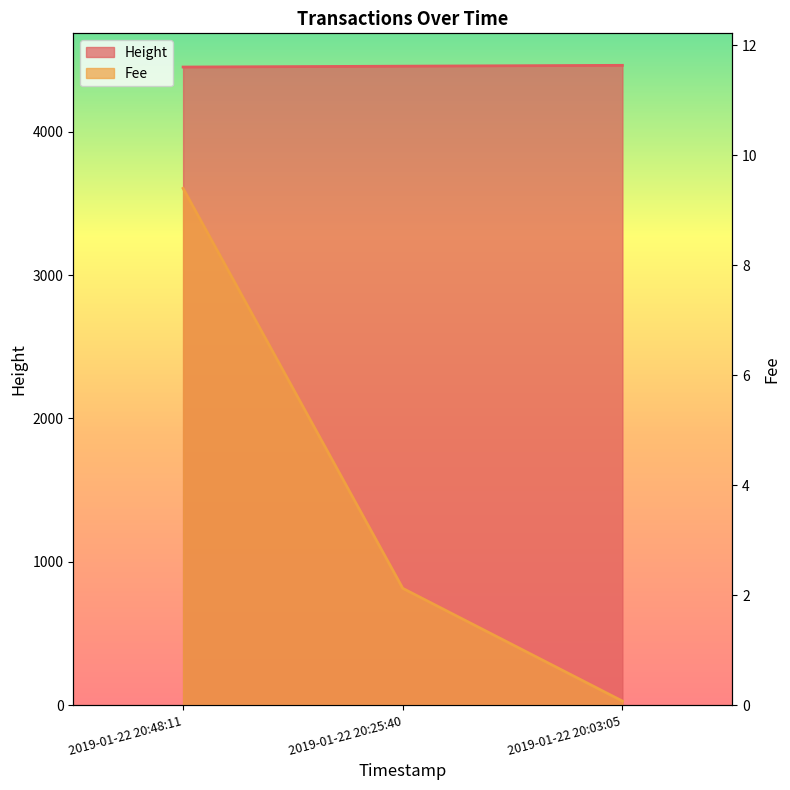

Which category has the highest value across all series?

2019-01-22 20:03:05